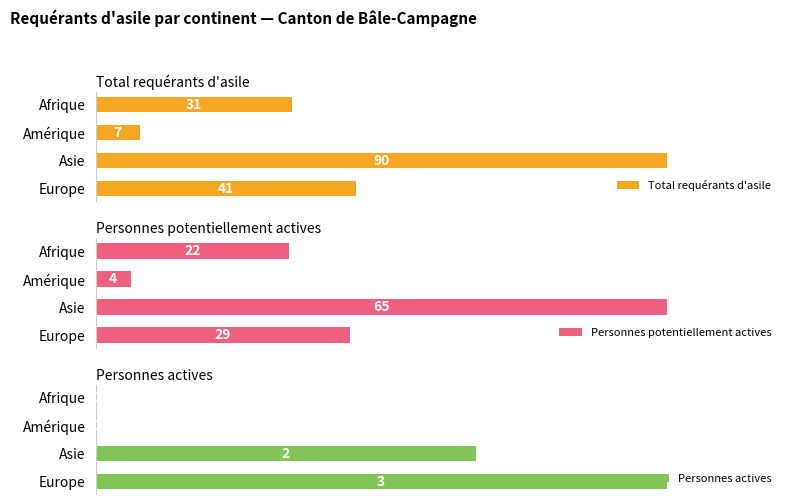

Which series has the widest spread of values?

Personnes actives